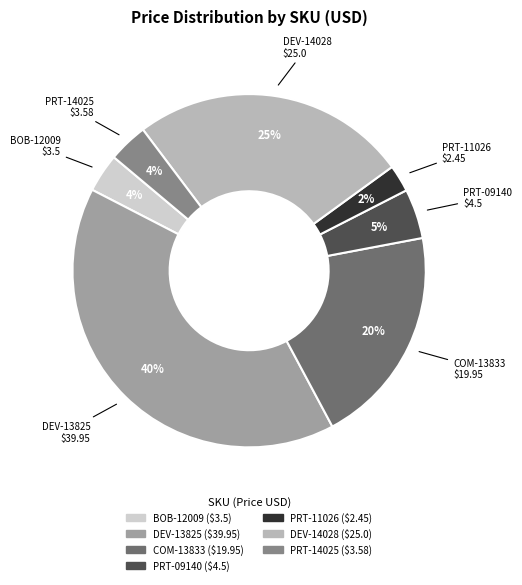

To the nearest percent, what portion does PRT-11026 represent?

2%